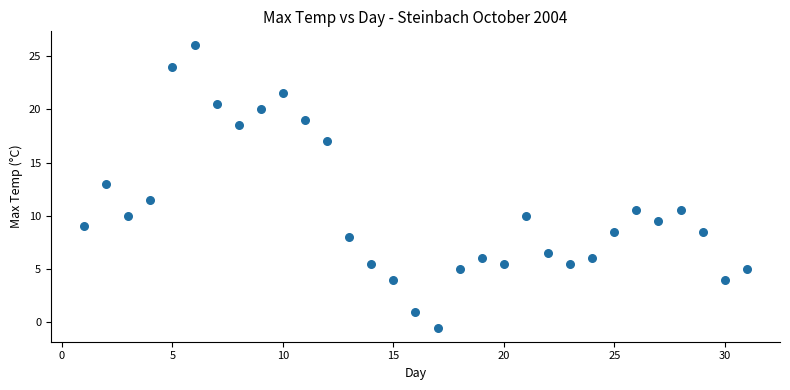

What Y value in the scatter plot is closest to 12?

11.5